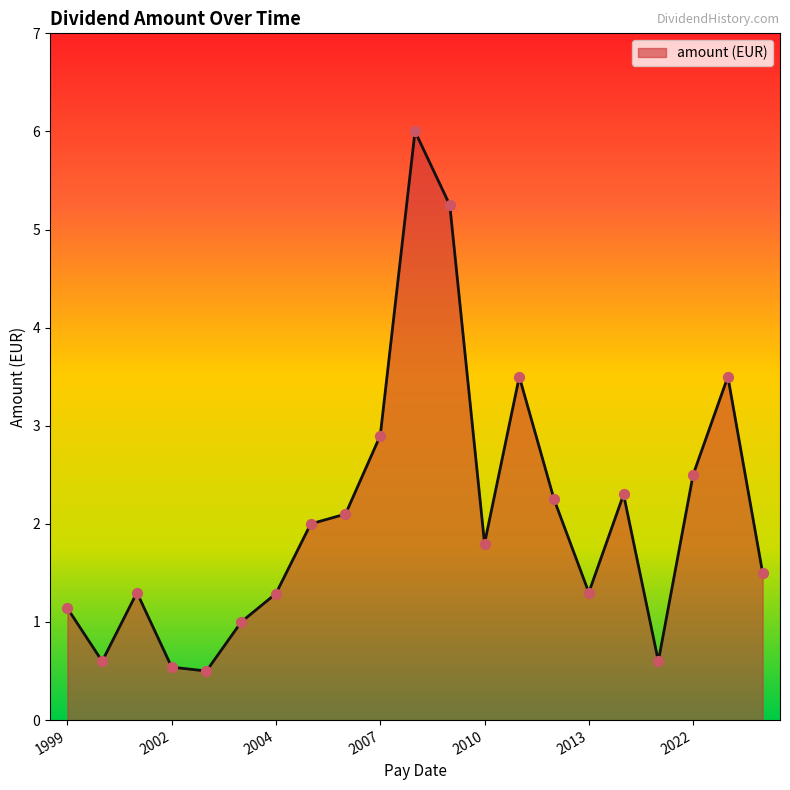

What is the minimum value shown in the chart?

0.5